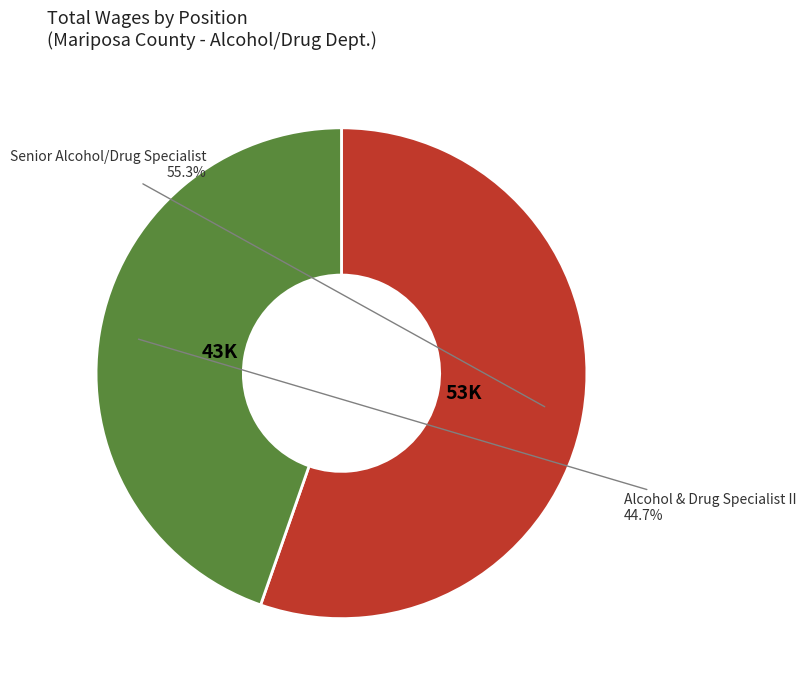

Is there a majority slice in this chart?

Yes